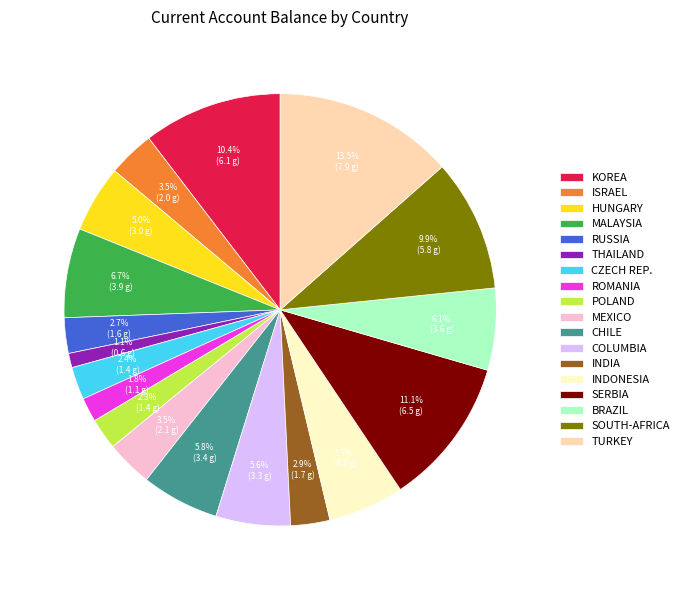

Does any single category account for the majority?

No